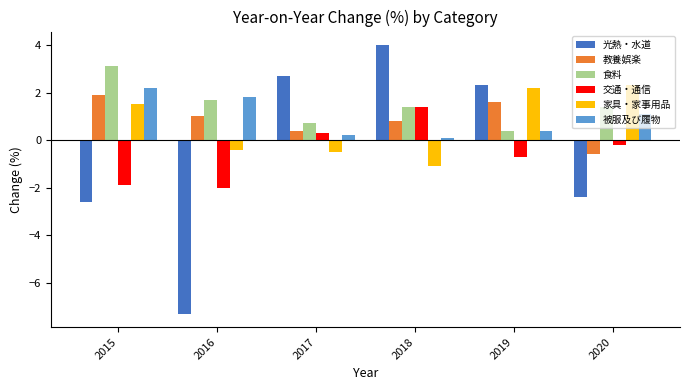

What are all the series names shown in the legend?

光熱・水道, 教養娯楽, 食料, 交通・通信, 家具・家事用品, 被服及び履物